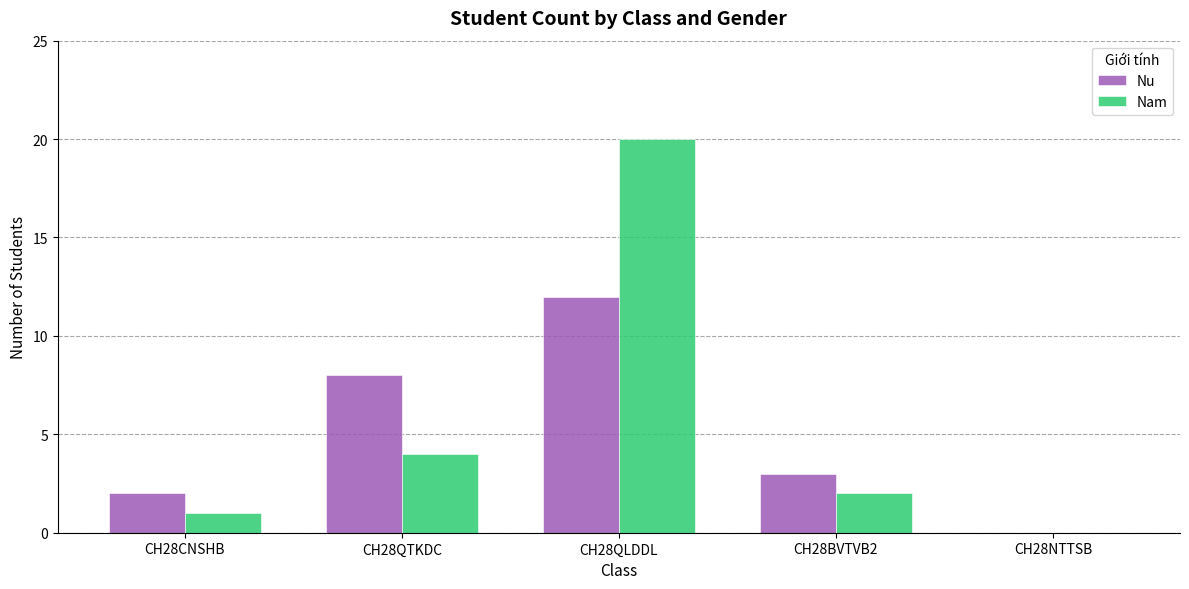

Between CH28CNSHB and CH28QTKDC, which series saw the biggest shift?

Nu